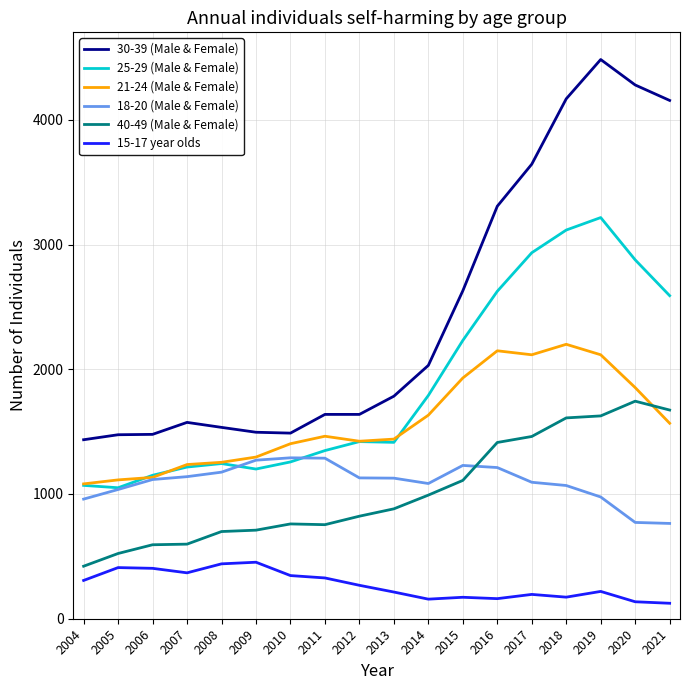

True or false: 40-49 (Male & Female) and 30-39 (Male & Female) intersect in this chart.

False